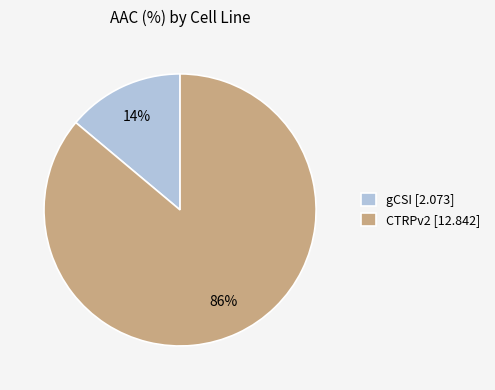

To the nearest percent, what is the difference between the CTRPv2 and gCSI slice percentages?

72%